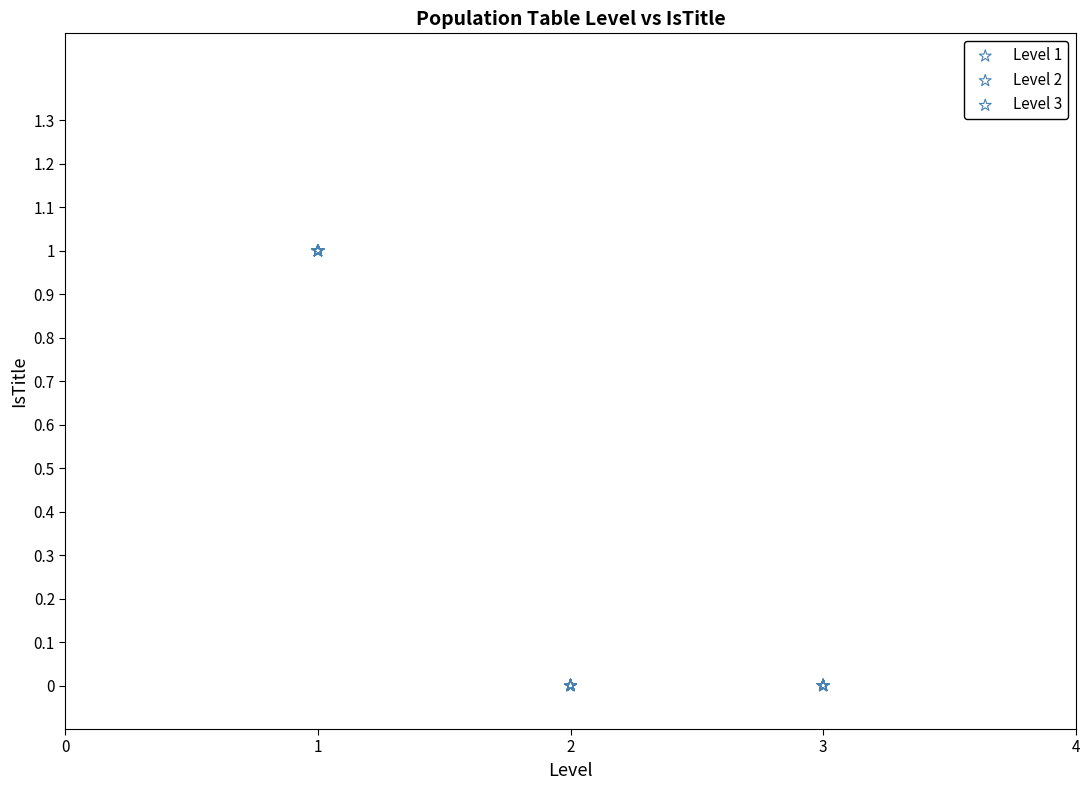

Which series contains the highest Y value?

Level 1